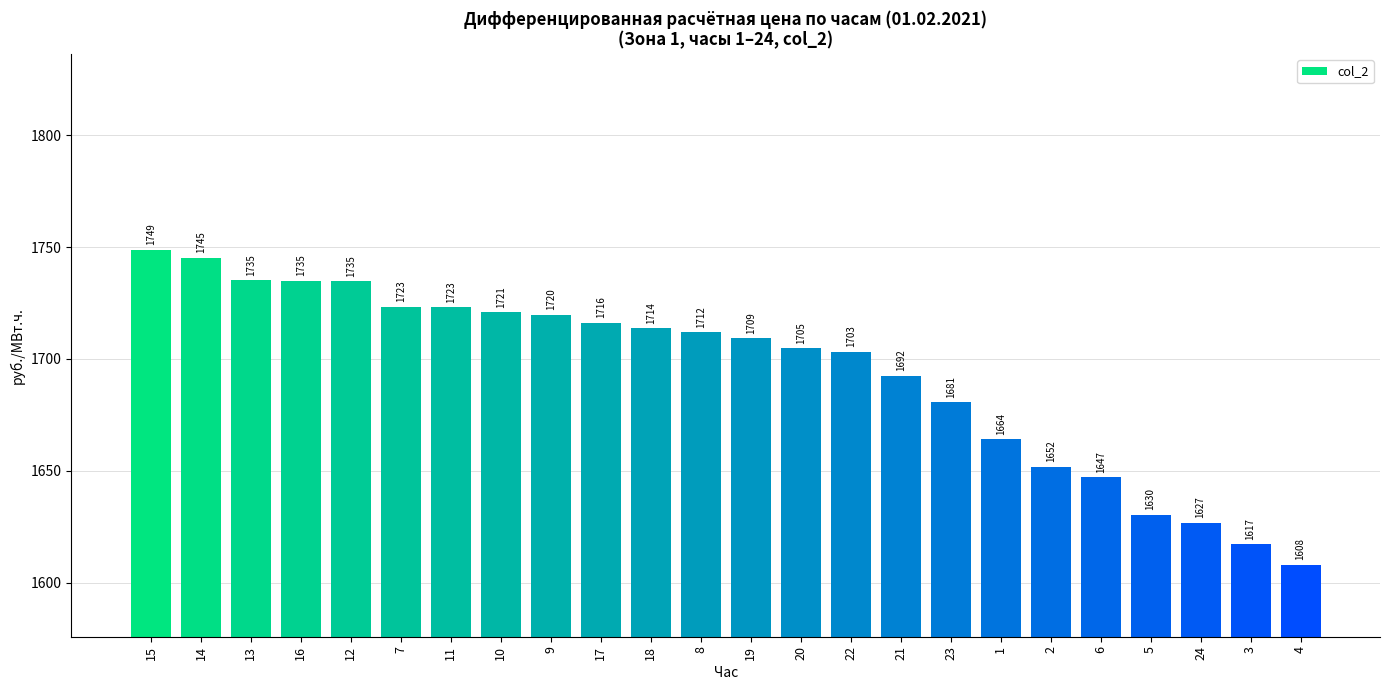

The value at 17 is 670.8. True or false?

False